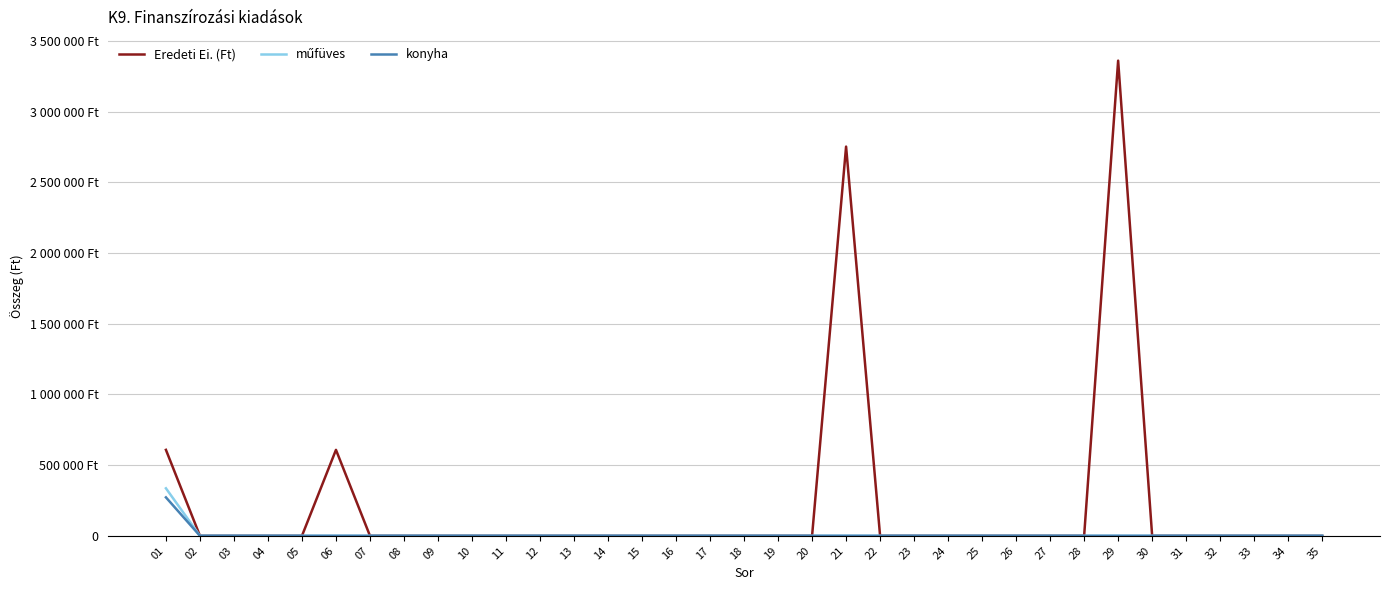

Which series has the largest range (max minus min)?

Eredeti Ei. (Ft)